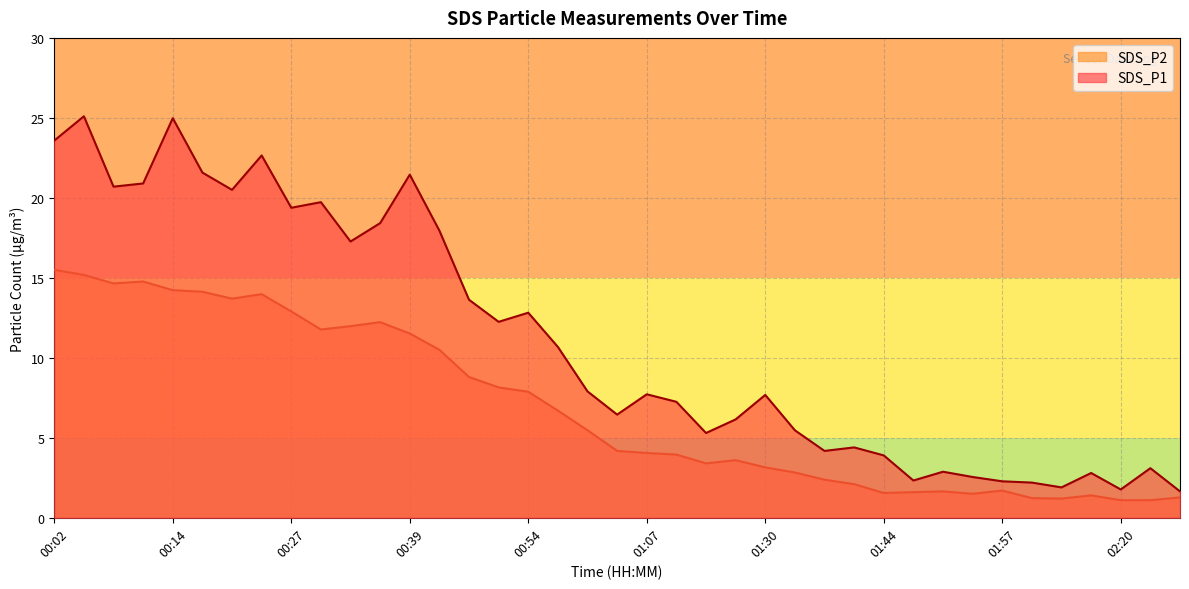

Which series has the widest spread of values?

SDS_P1